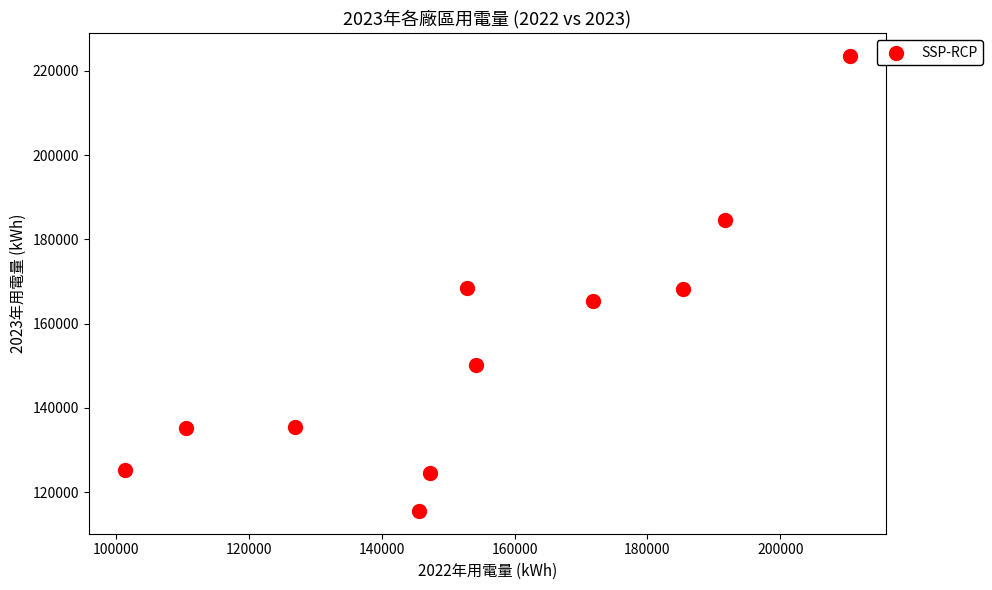

What is the range of Y values (max minus min)?

108020.0